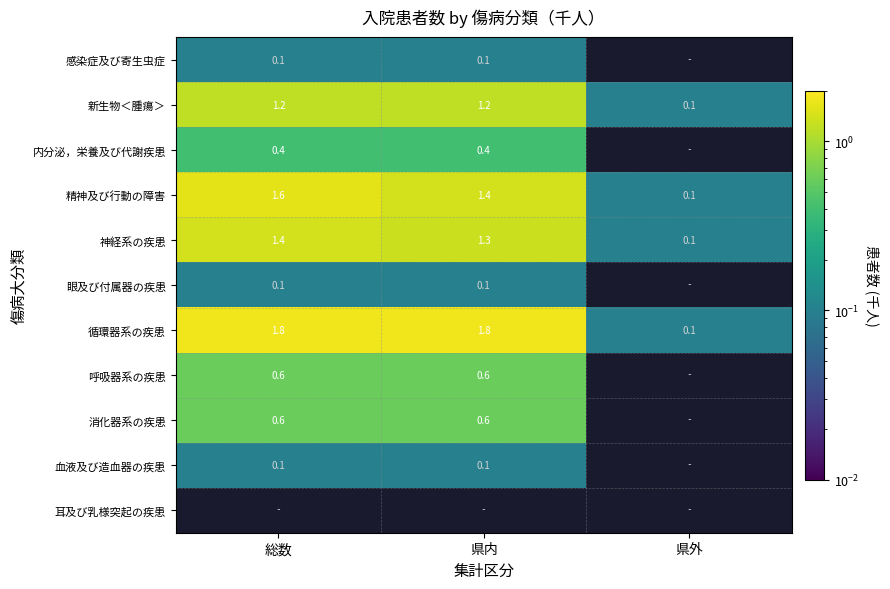

Is it true that 呼吸器系の疾患 equals 0.6 at 県内?

True